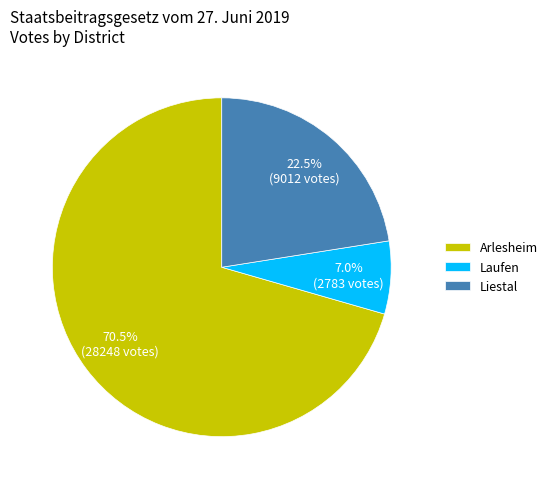

Which has a higher value, Arlesheim or Liestal?

Arlesheim